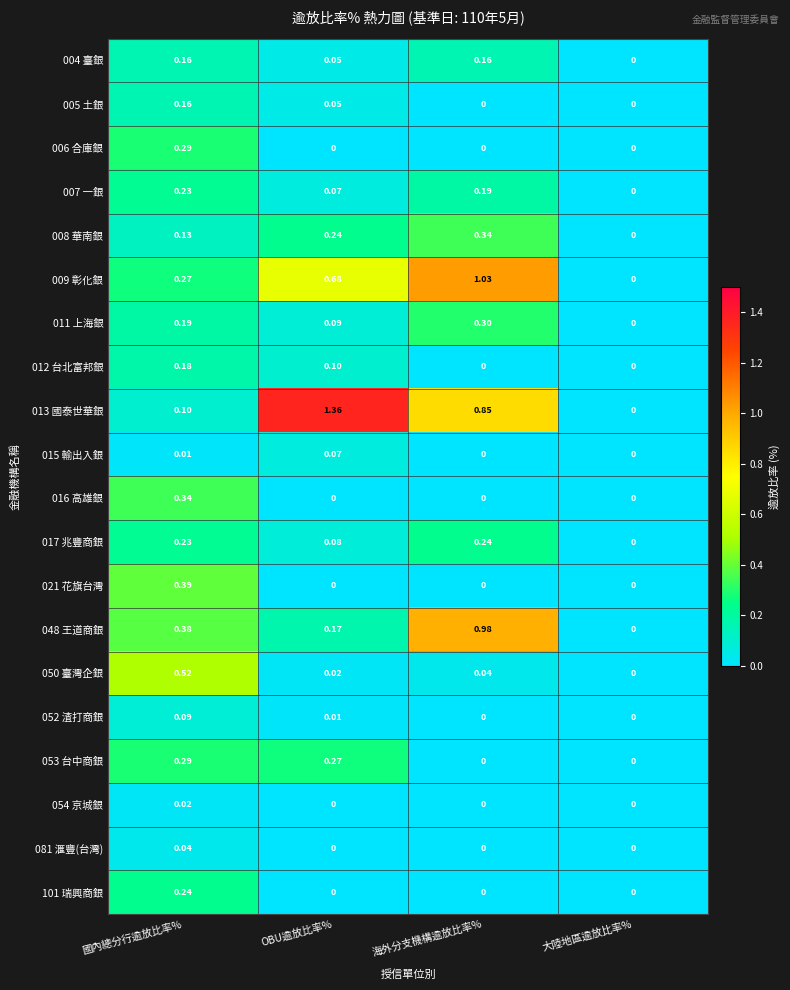

At which category is the sum across all series the highest?

國內總分行逾放比率%